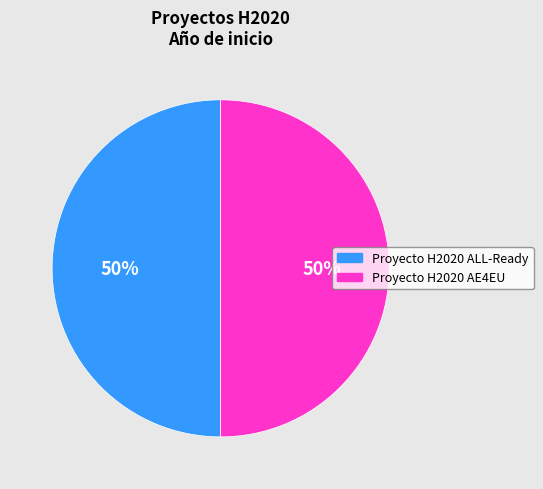

To the nearest percent, what is the average slice percentage?

50%